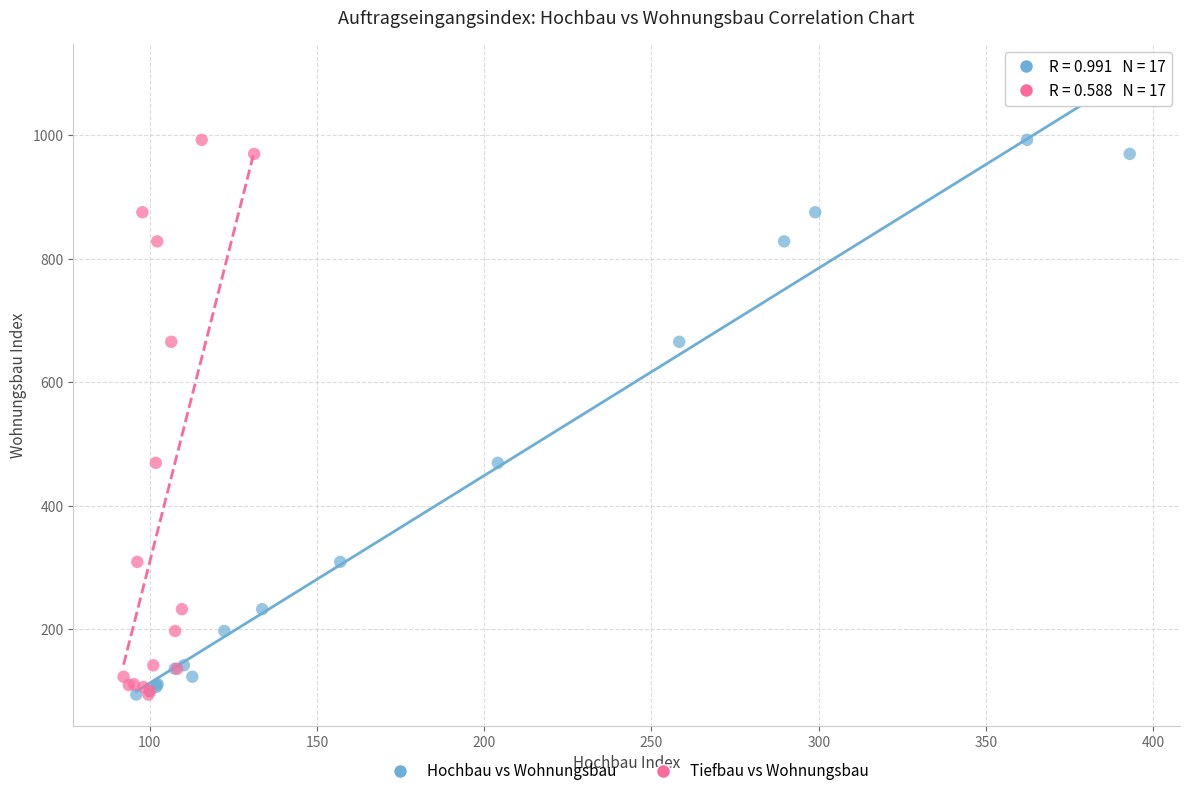

What are all the series names shown in the legend?

Hochbau vs Wohnungsbau, Tiefbau vs Wohnungsbau